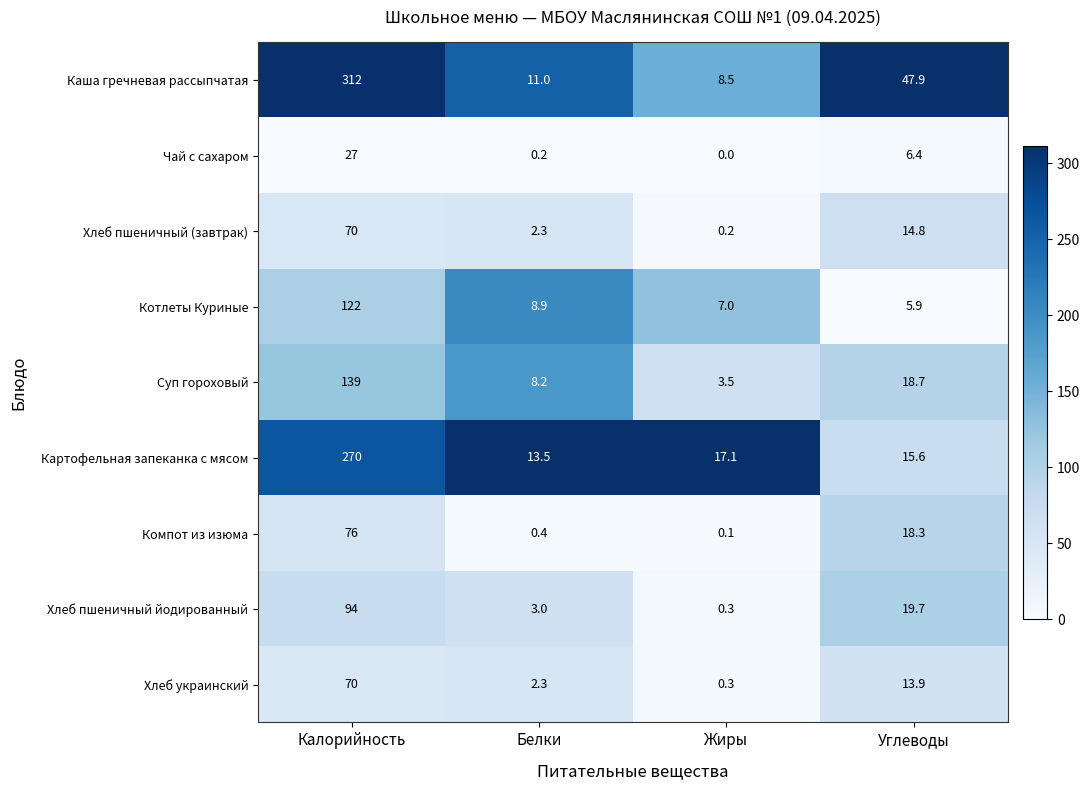

What is the total value across all series at Жиры?

37.0